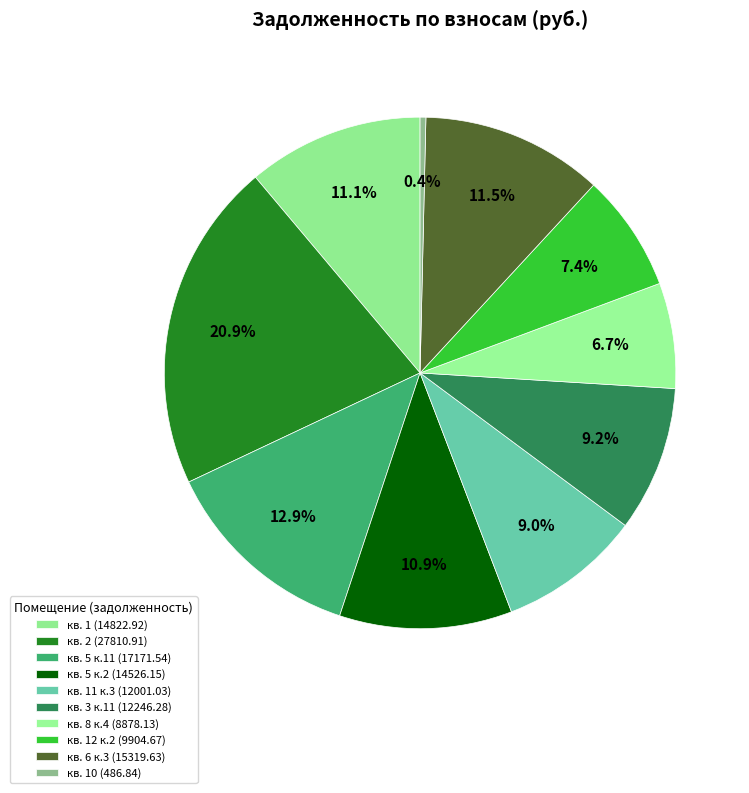

Count the number of slices in the pie.

10